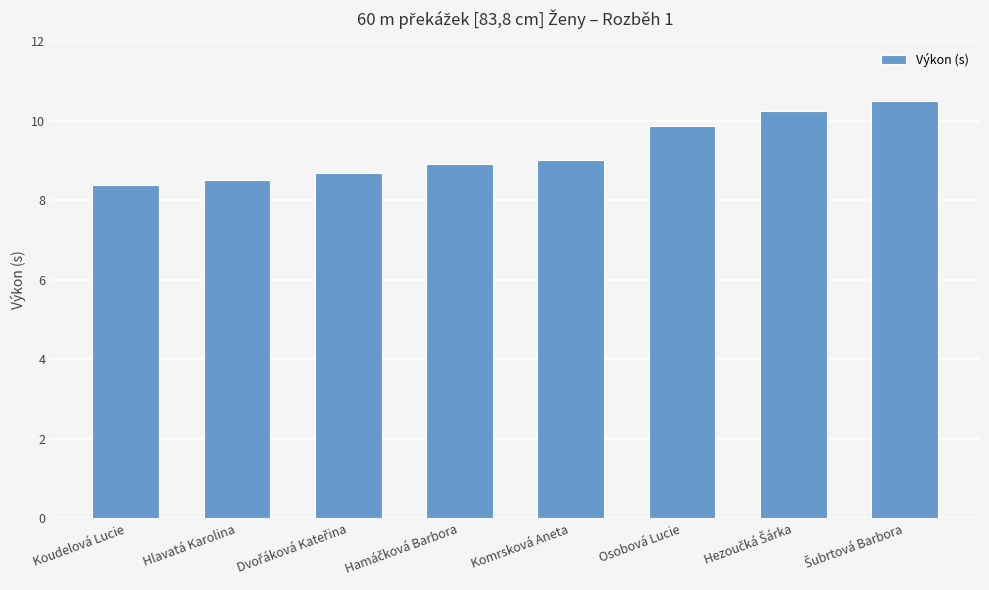

Approximately how many times larger is the value at Komrsková Aneta compared to Koudelová Lucie?

1.1